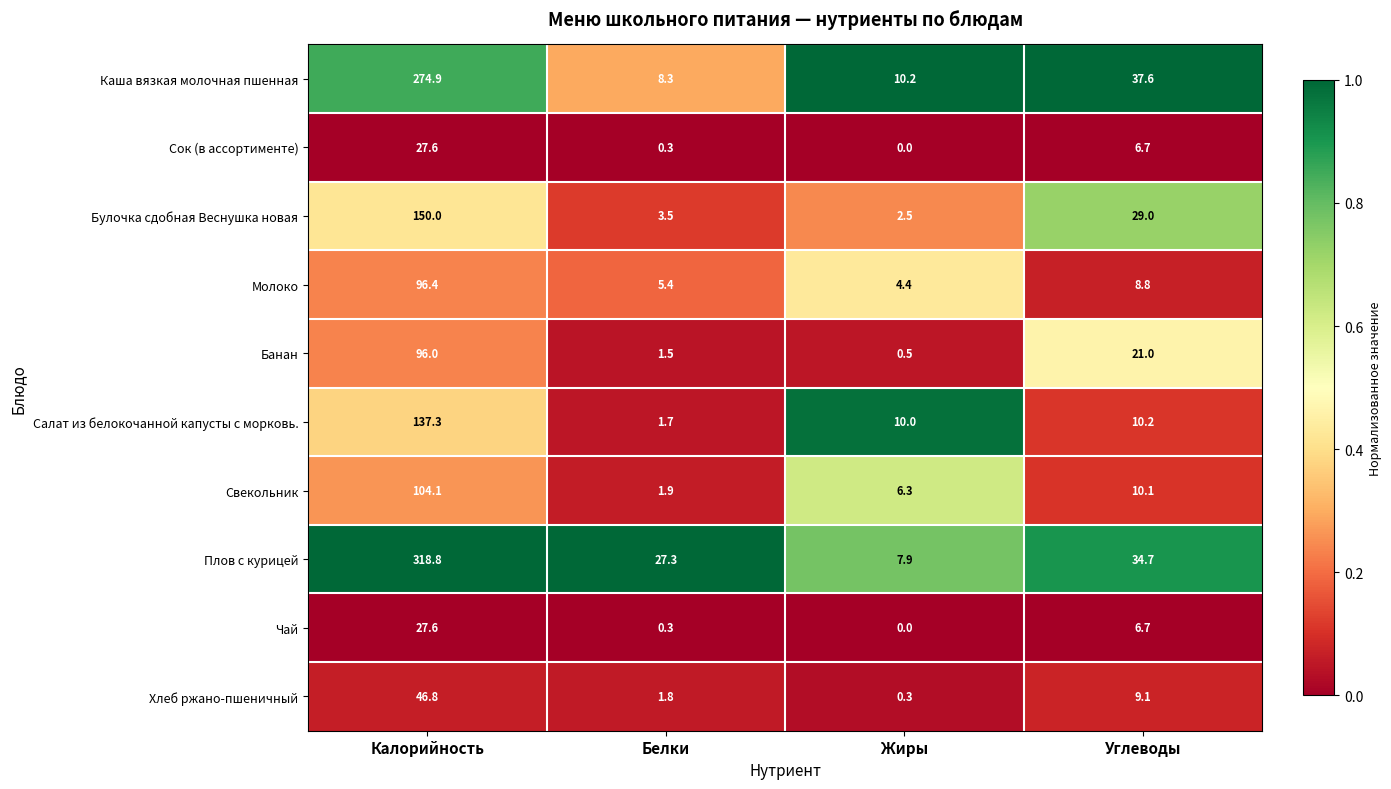

Is it true that Сок (в ассортименте) equals -14.3 at Жиры?

False